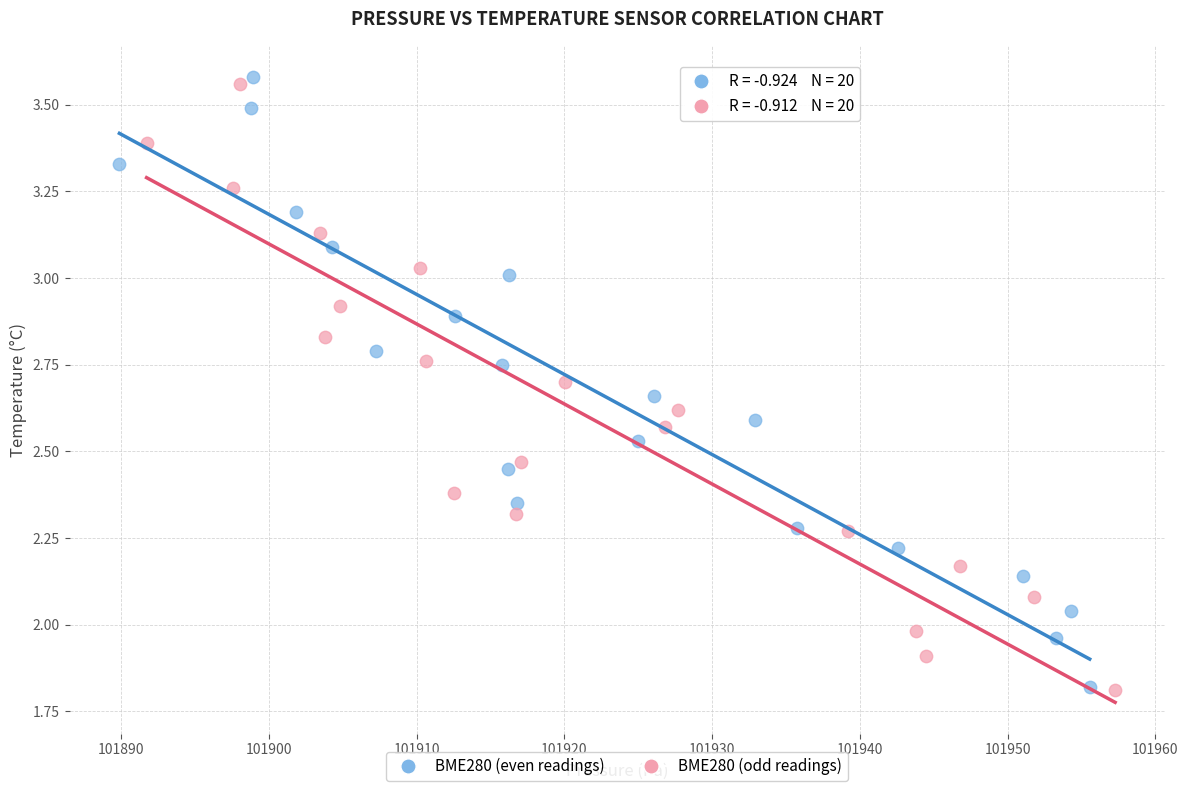

Which series has the largest Y range (max minus min)?

BME280 (even readings)